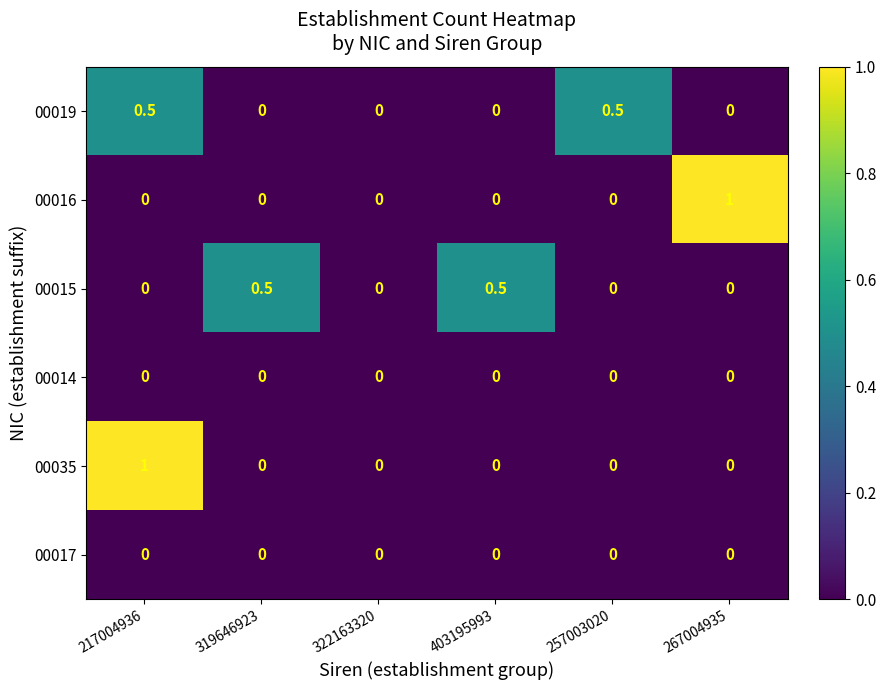

Which series changed the most between 257003020 and 267004935?

00016